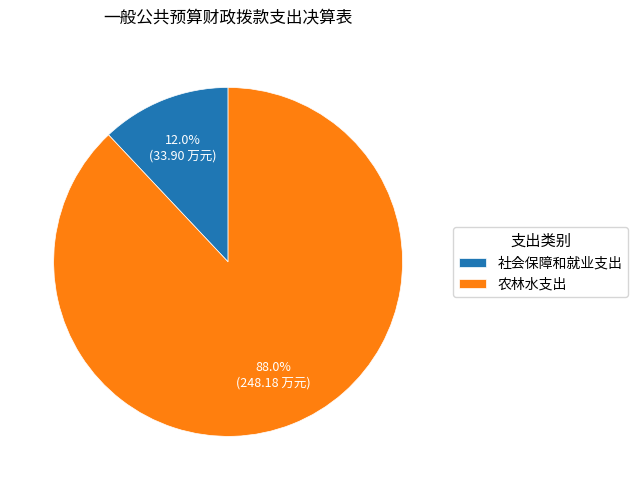

Combined, do 社会保障和就业支出 and 农林水支出 account for over 50%?

Yes